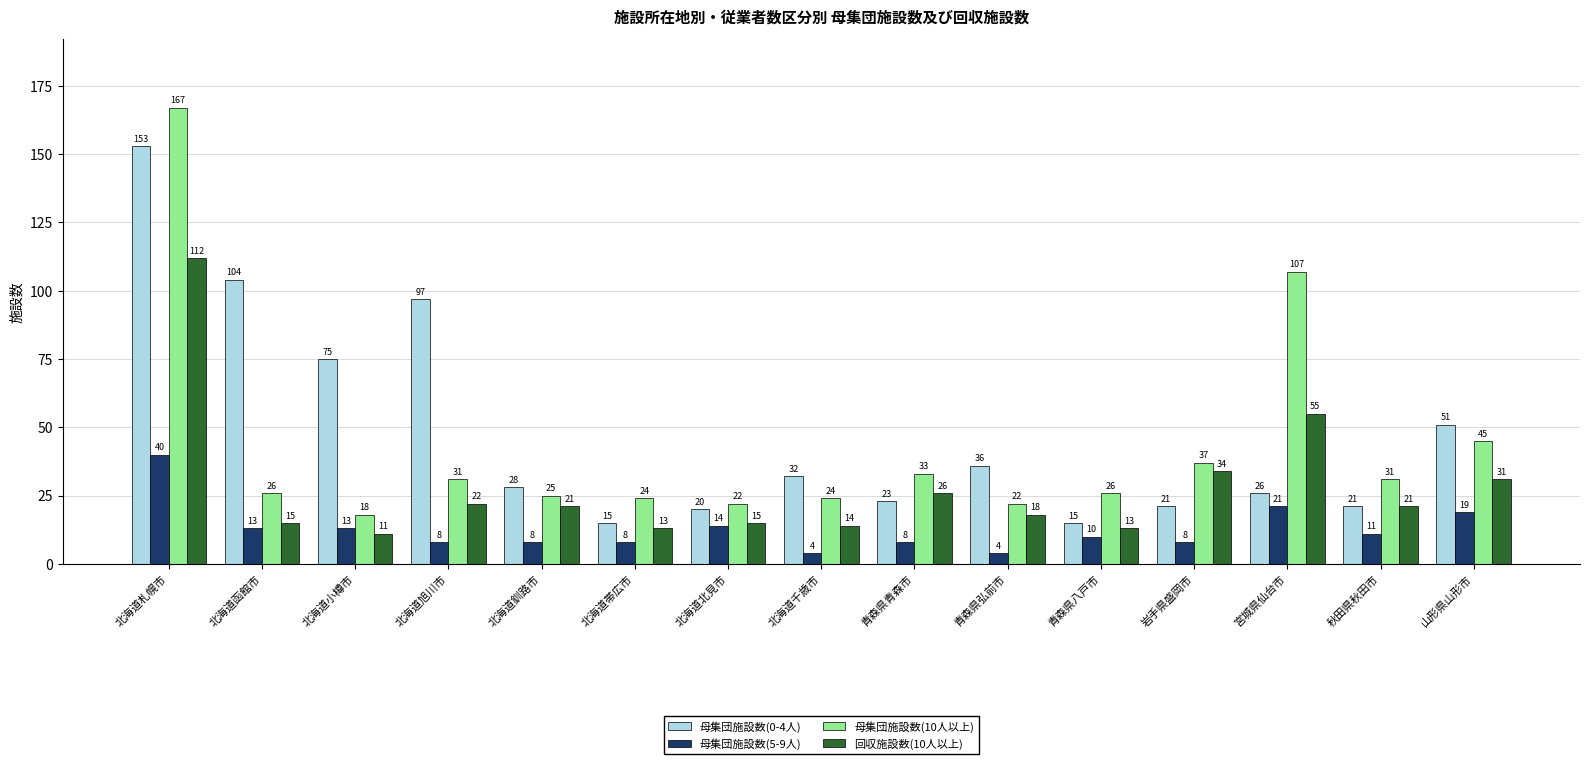

How many bars are there in total?

60